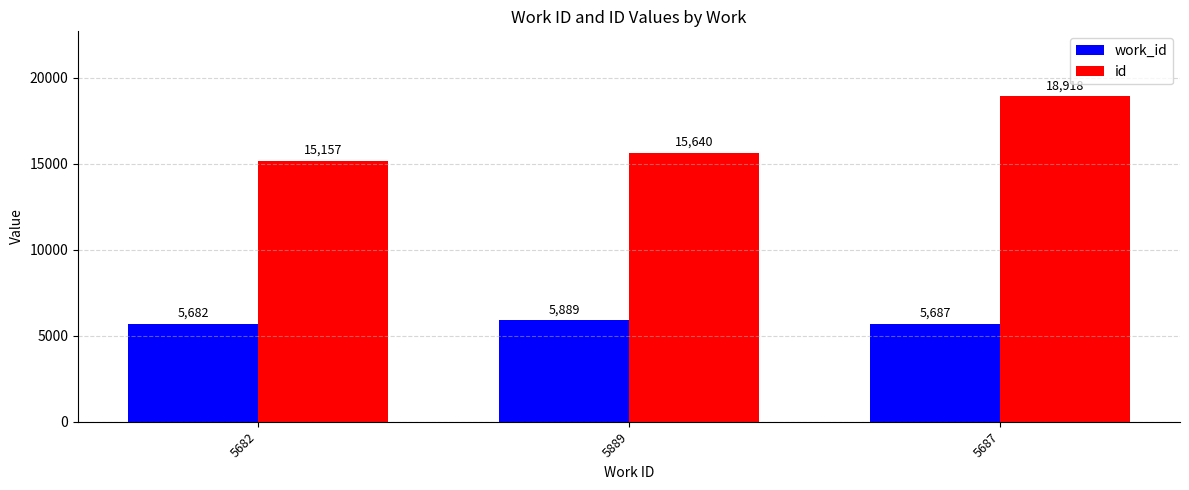

Reading left to right, what are all the values shown in this chart?

work_id: 5682	5889	5687
id: 15157	15640	18918